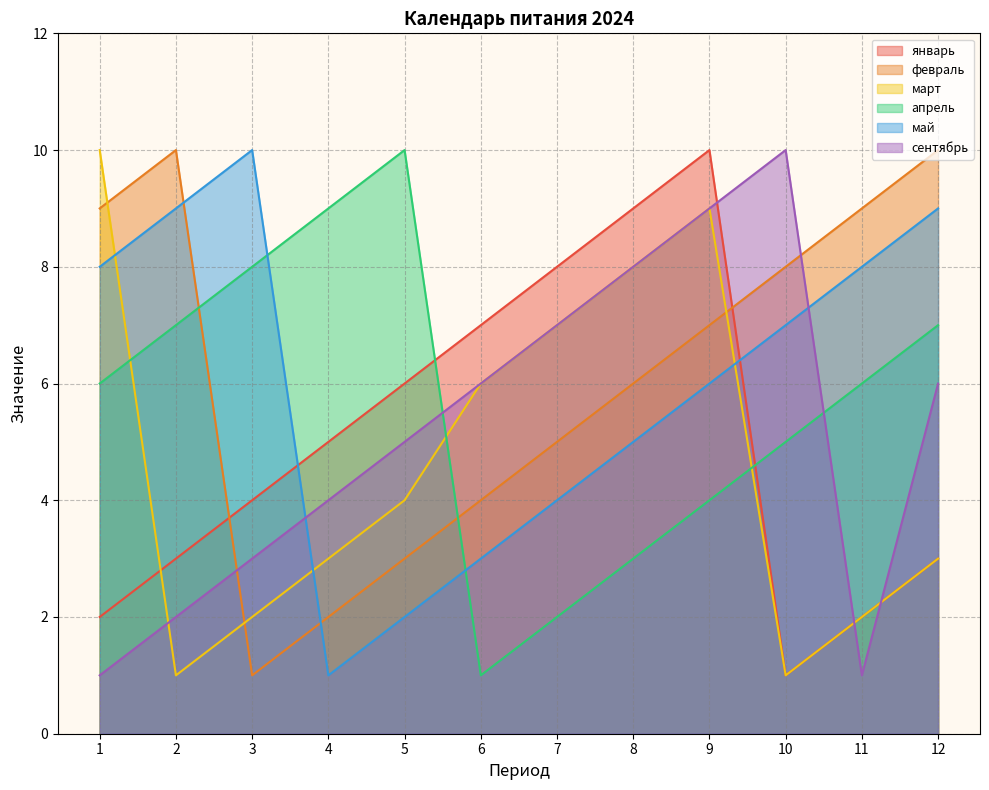

What is the difference between the maximum and minimum values in the март series?

9